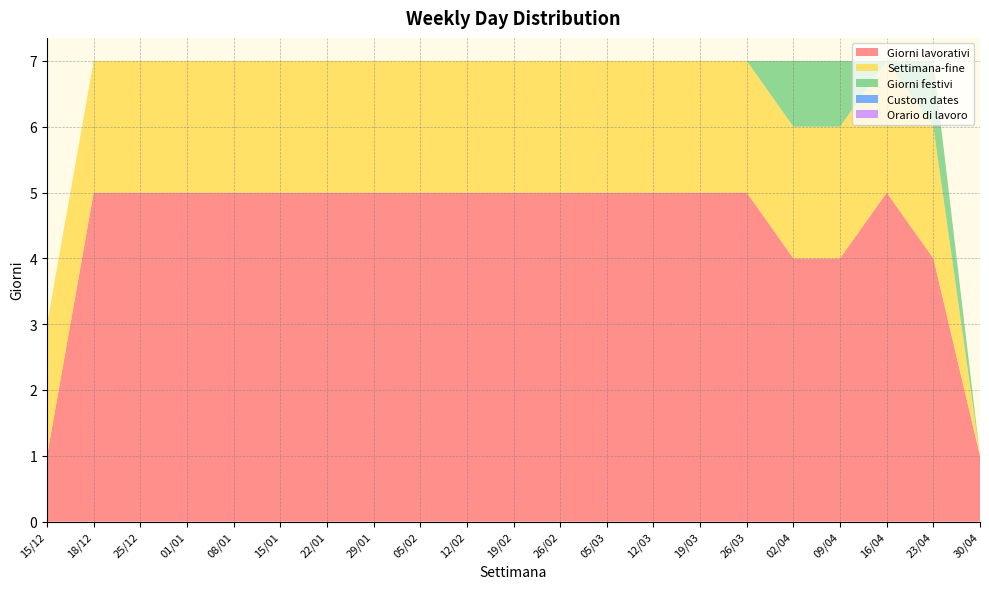

Reading left to right, extract all data points from this chart.

Giorni lavorativi: 1	5	5	5	5	5	5	5	5	5	5	5	5	5	5	5	4	4	5	4	1
Settimana-fine: 2	2	2	2	2	2	2	2	2	2	2	2	2	2	2	2	2	2	2	2	0
Giorni festivi: 0	0	0	0	0	0	0	0	0	0	0	0	0	0	0	0	1	1	0	1	0
Custom dates: 0	0	0	0	0	0	0	0	0	0	0	0	0	0	0	0	0	0	0	0	0
Orario di lavoro: 0	0	0	0	0	0	0	0	0	0	0	0	0	0	0	0	0	0	0	0	0